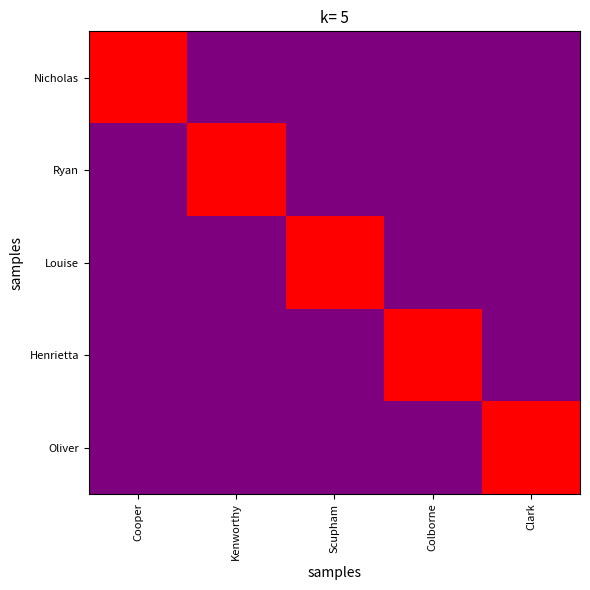

Rank the series by their maximum value, from lowest to highest.

Nicholas, Ryan, Louise, Henrietta, Oliver